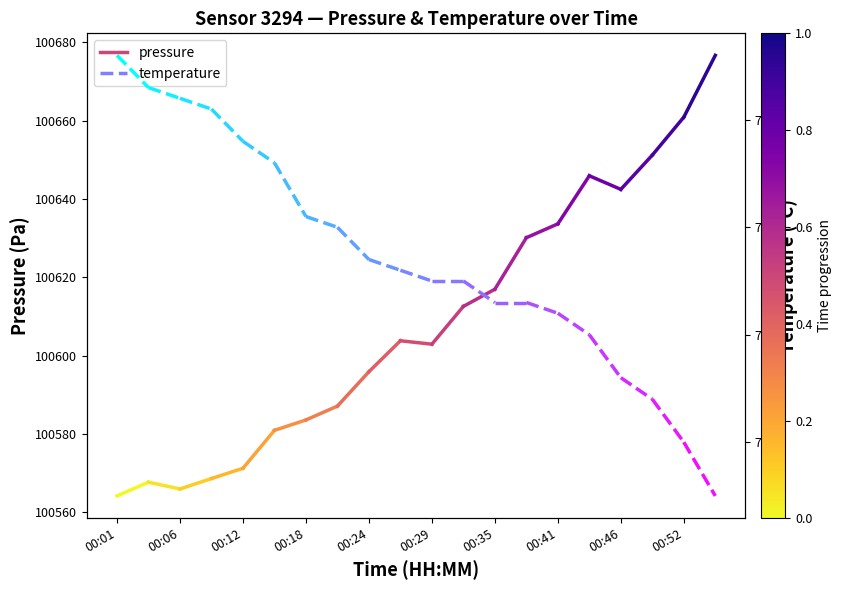

Is it true that temperature equals 7.7 at 00:06?

True